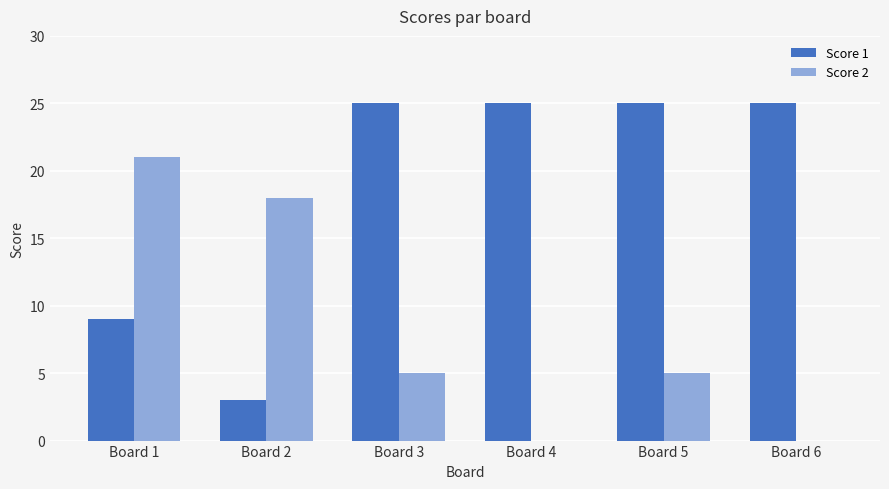

Is it true that Score 2 equals 18 at Board 2?

True